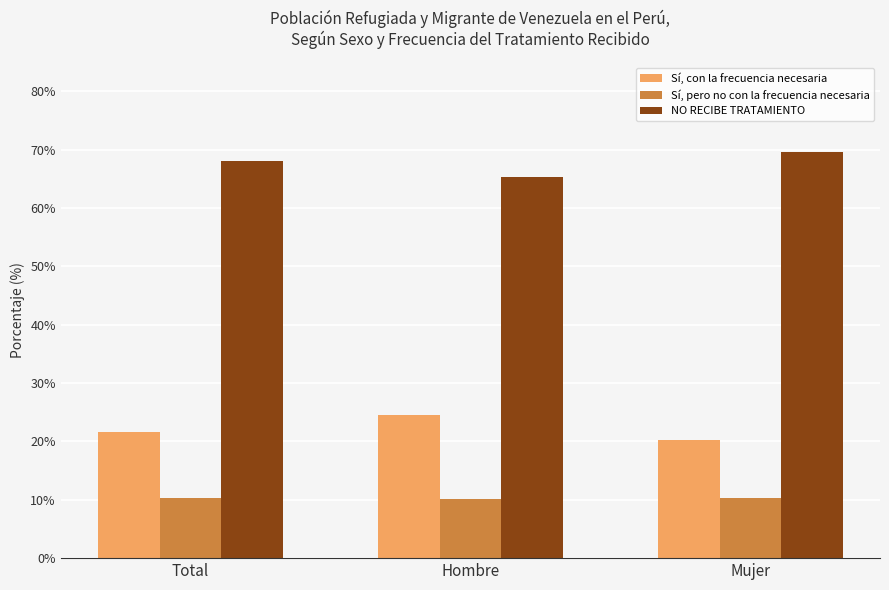

Read the NO RECIBE TRATAMIENTO value at Total.

68.1